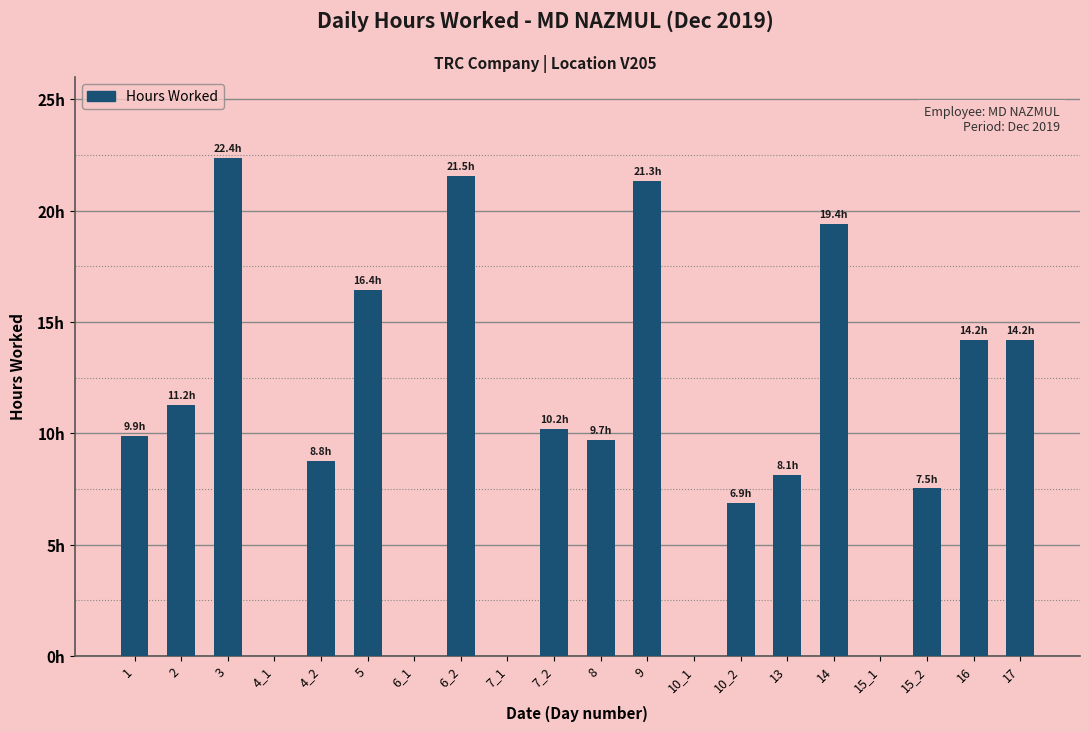

What is the difference between the maximum and minimum values?

22.4